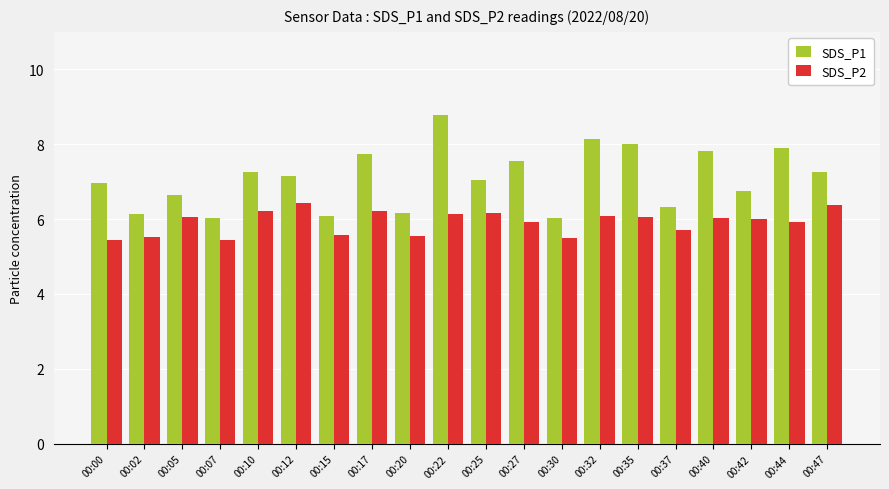

What is the maximum value for SDS_P1?

8.8